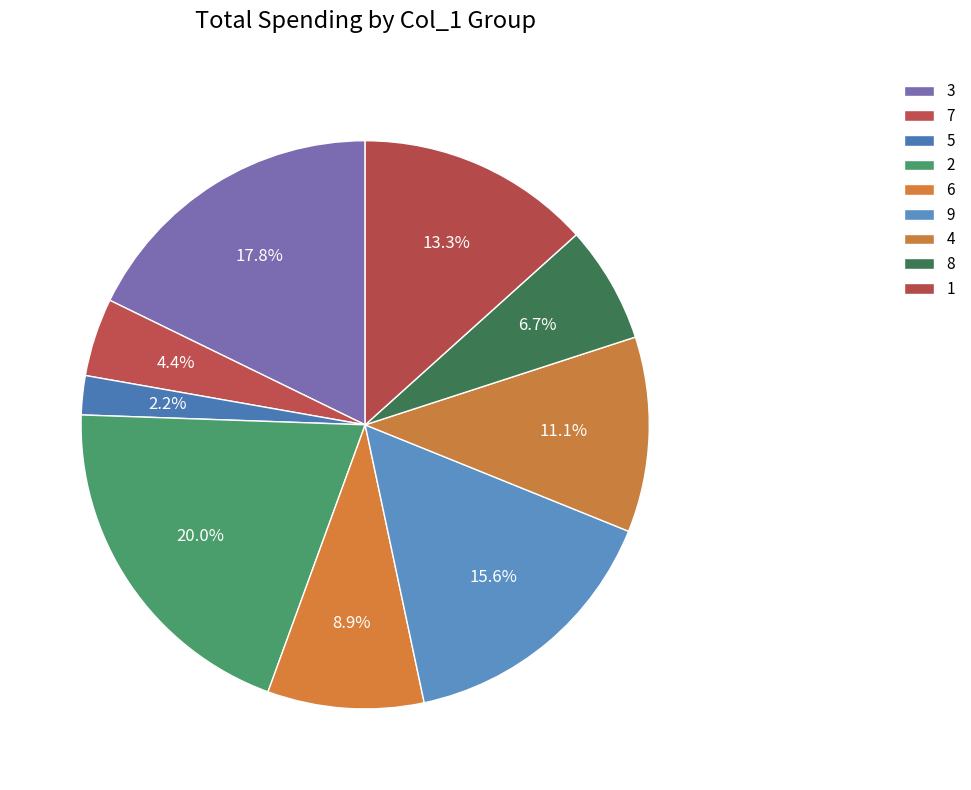

To the nearest percent, what is the combined percentage of 5 and 4?

13%